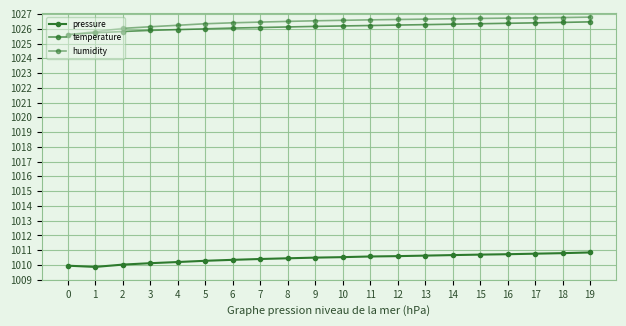

What value does the temperature series have at 14?

1026.3